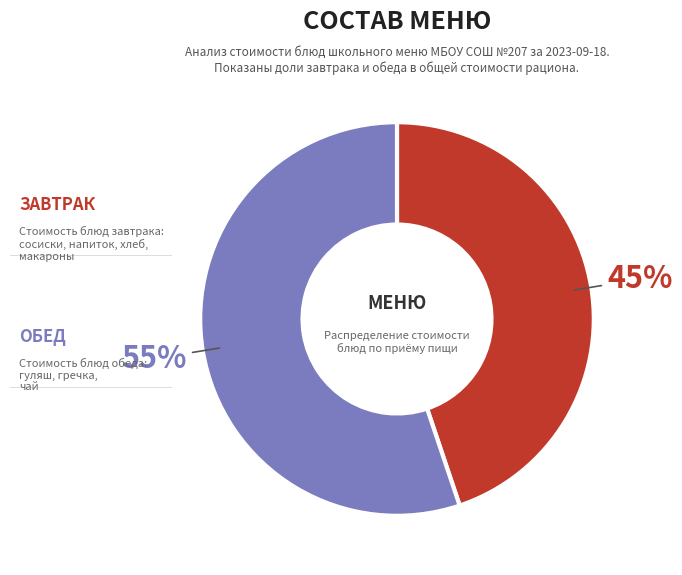

How many segments does this pie chart have?

2